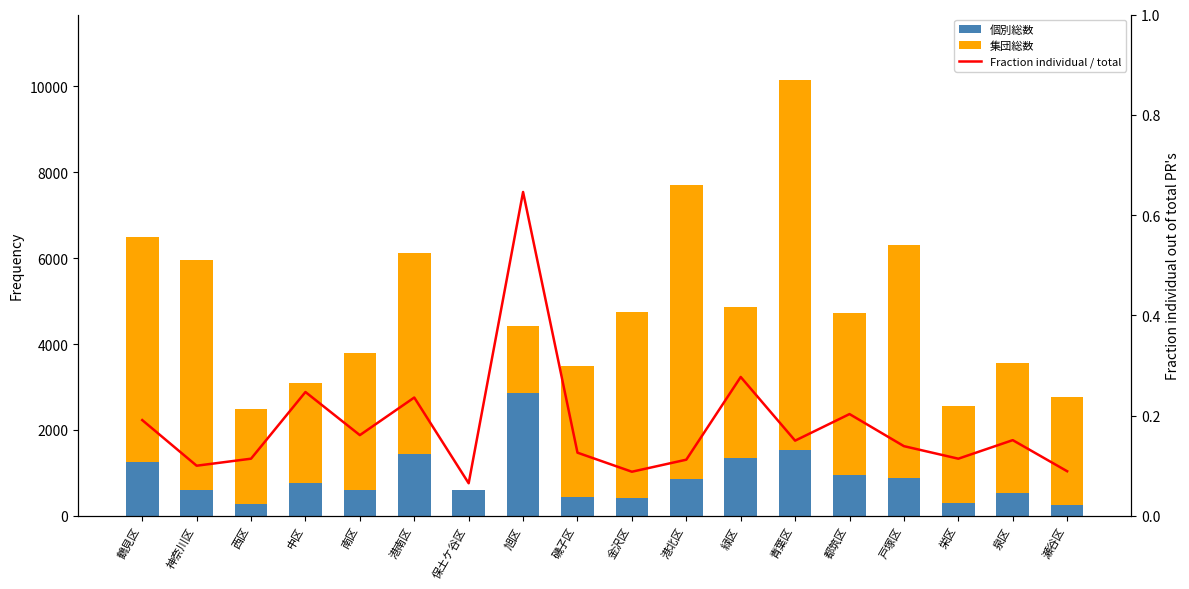

Where is Fraction individual / total nearest to the value 0?

保土ケ谷区